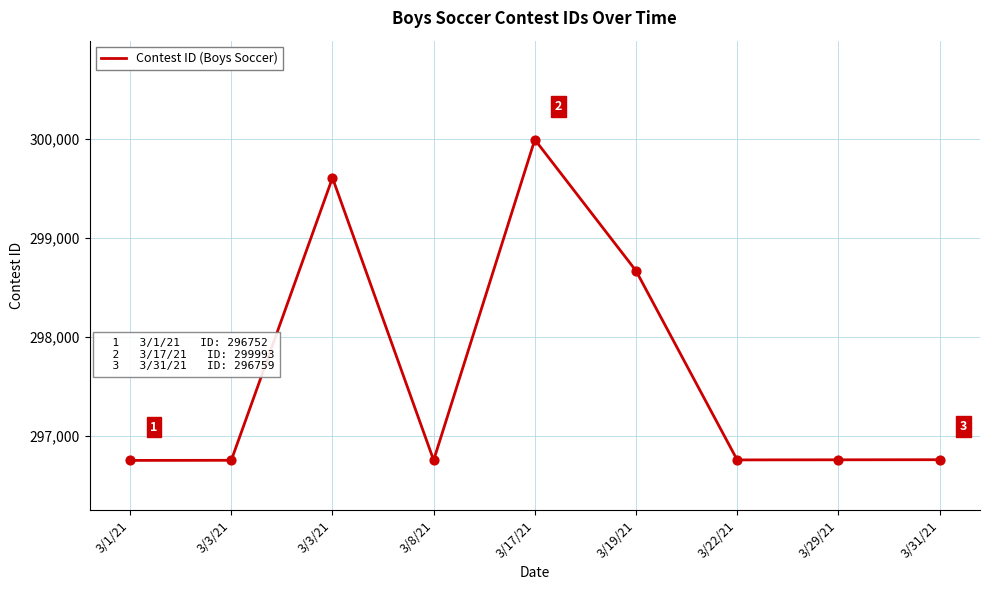

Between 3/3/21 and 3/8/21, which is larger?

3/3/21